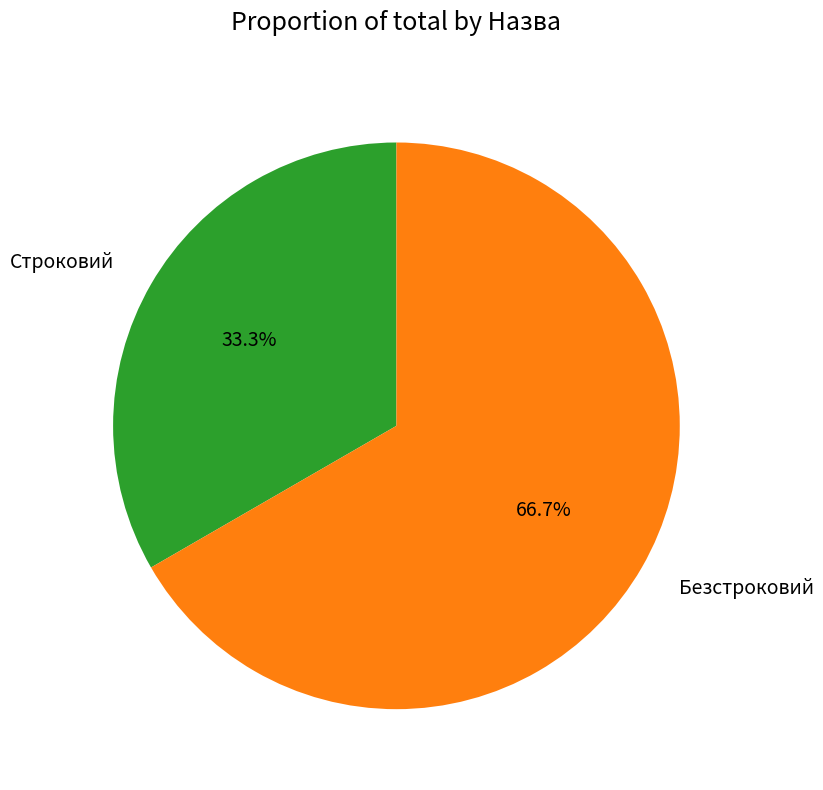

To the nearest percent, what is the difference between the largest and smallest slice percentages?

33%